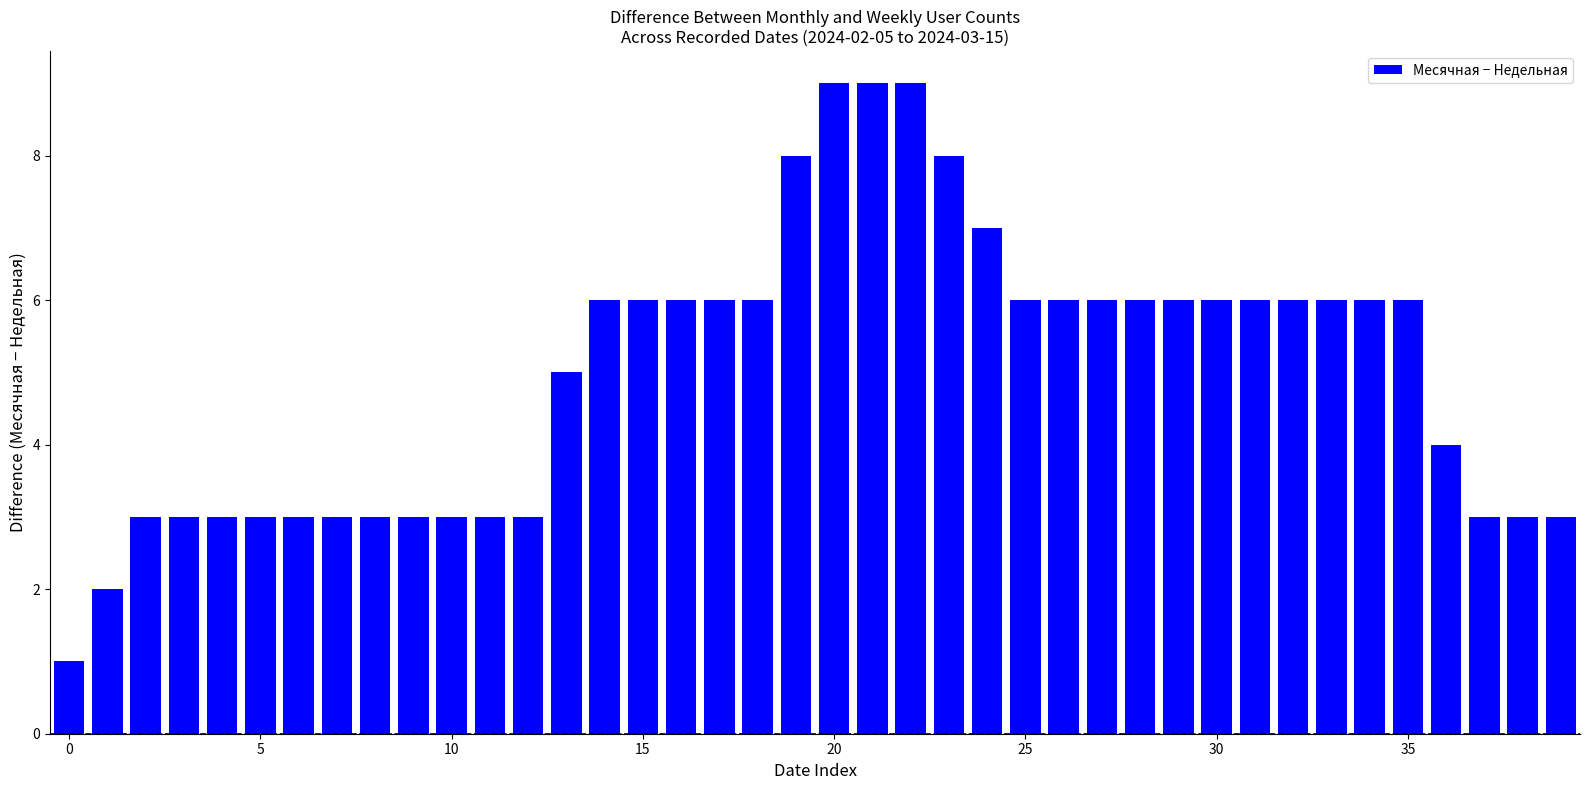

What is the greatest value displayed?

9